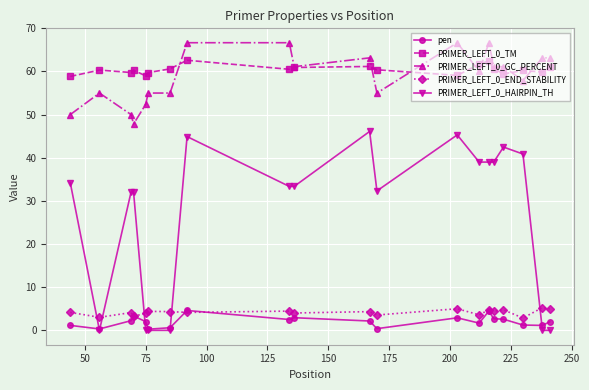

True or false: PRIMER_LEFT_0_END_STABILITY and PRIMER_LEFT_0_HAIRPIN_TH cross at least once.

True